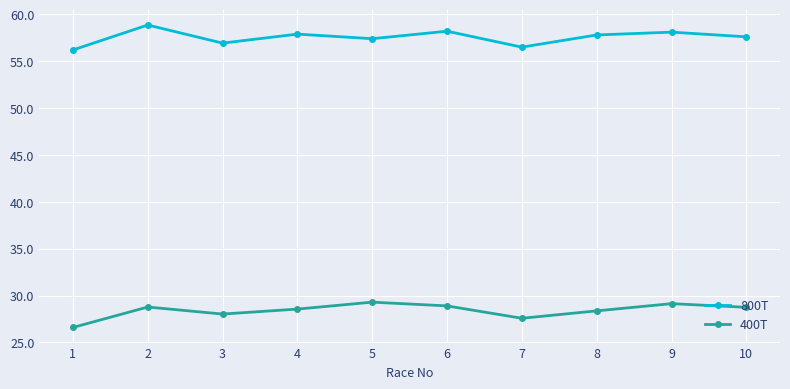

Between 2 and 7, which series saw the biggest shift?

800T